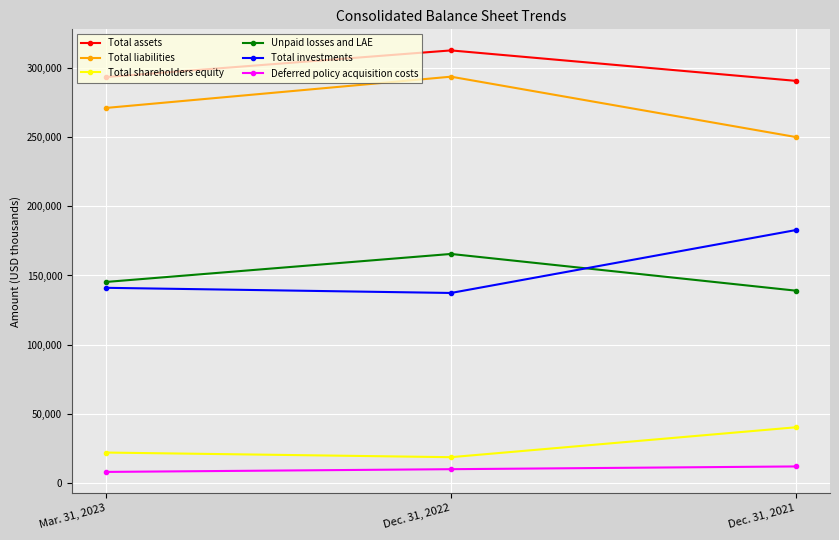

At how many categories does at least one series exceed 24289?

3